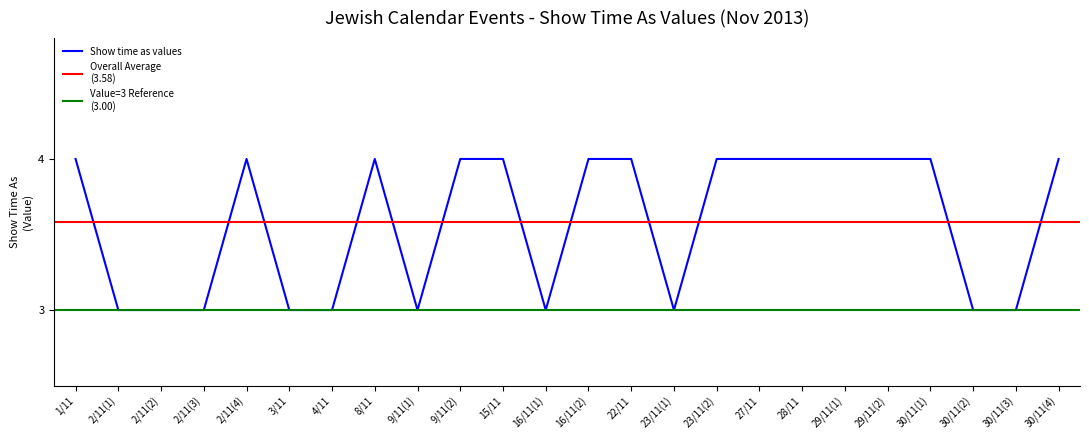

What position from the right is 15/11?

14